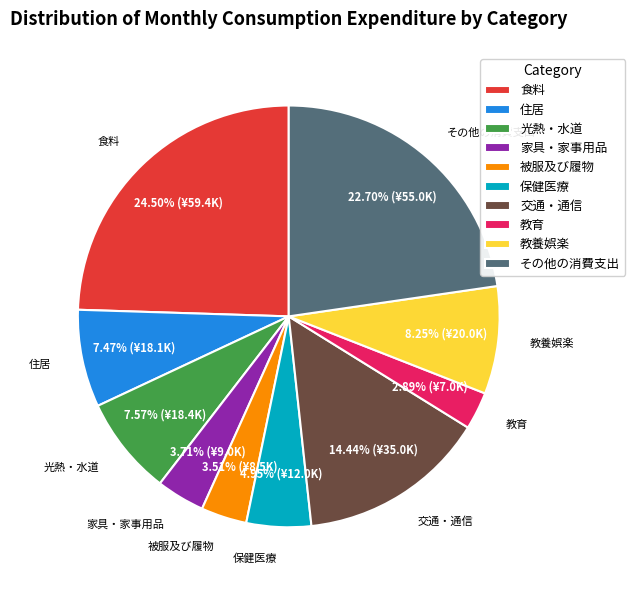

Combined, do 家具・家事用品 and 被服及び履物 account for over 50%?

No